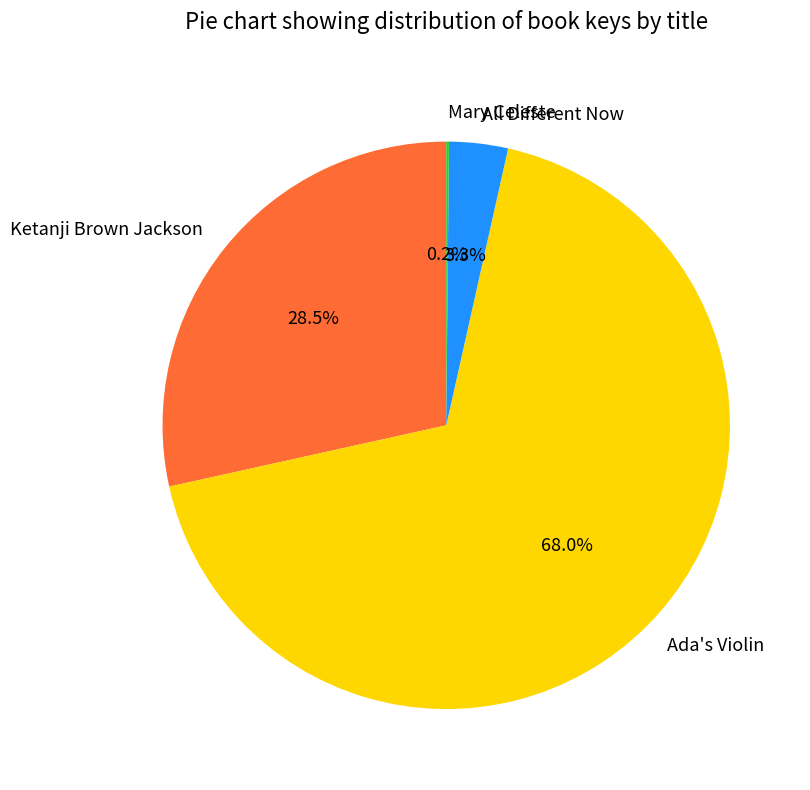

Is the sum of Ada's Violin and Ketanji Brown Jackson greater than half?

Yes